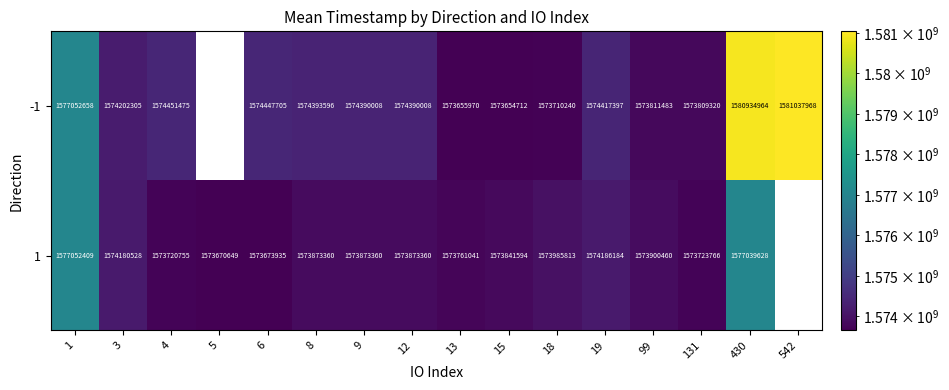

What is the greatest value displayed?

1581037968.0